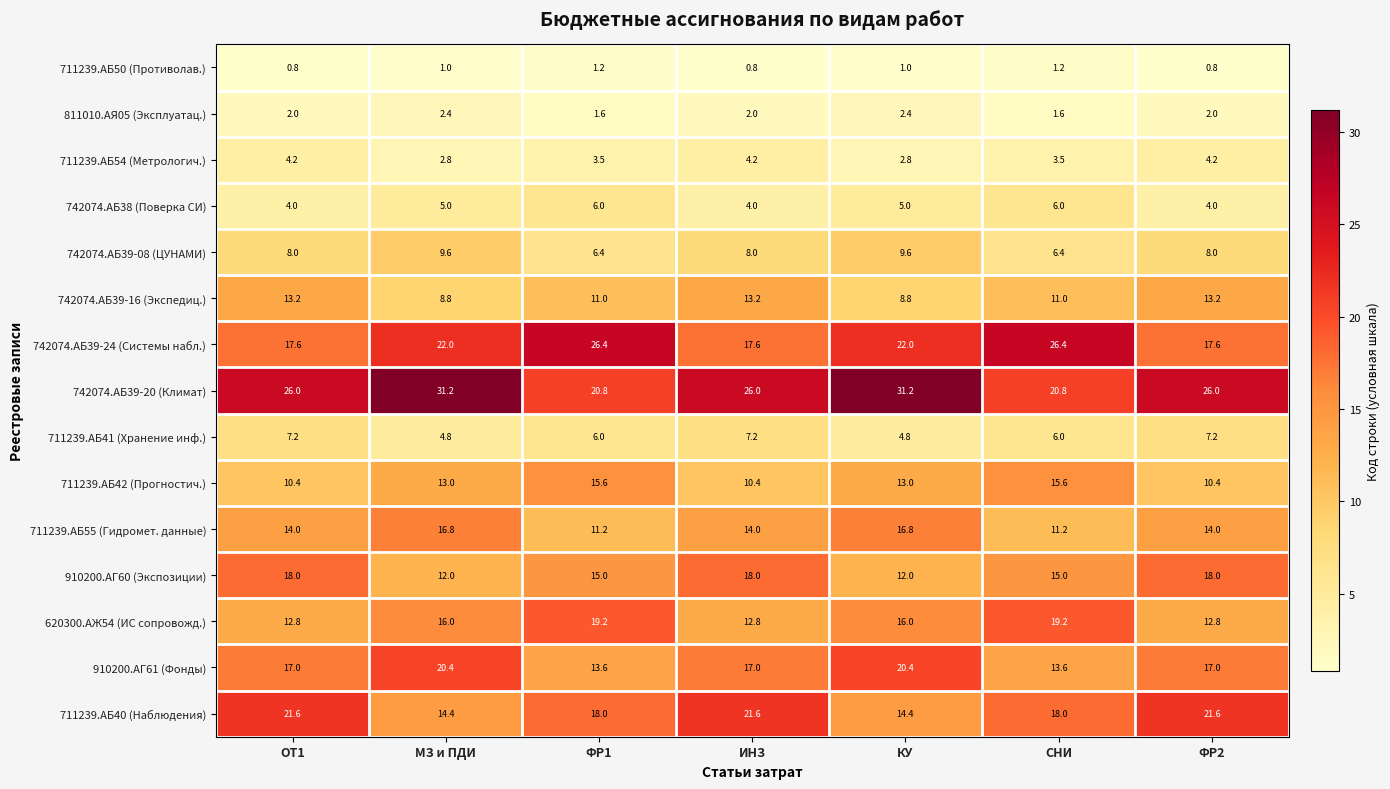

Is it true that 742074.АБ39-16 (Экспедиц.) equals 11.0 at СНИ?

True